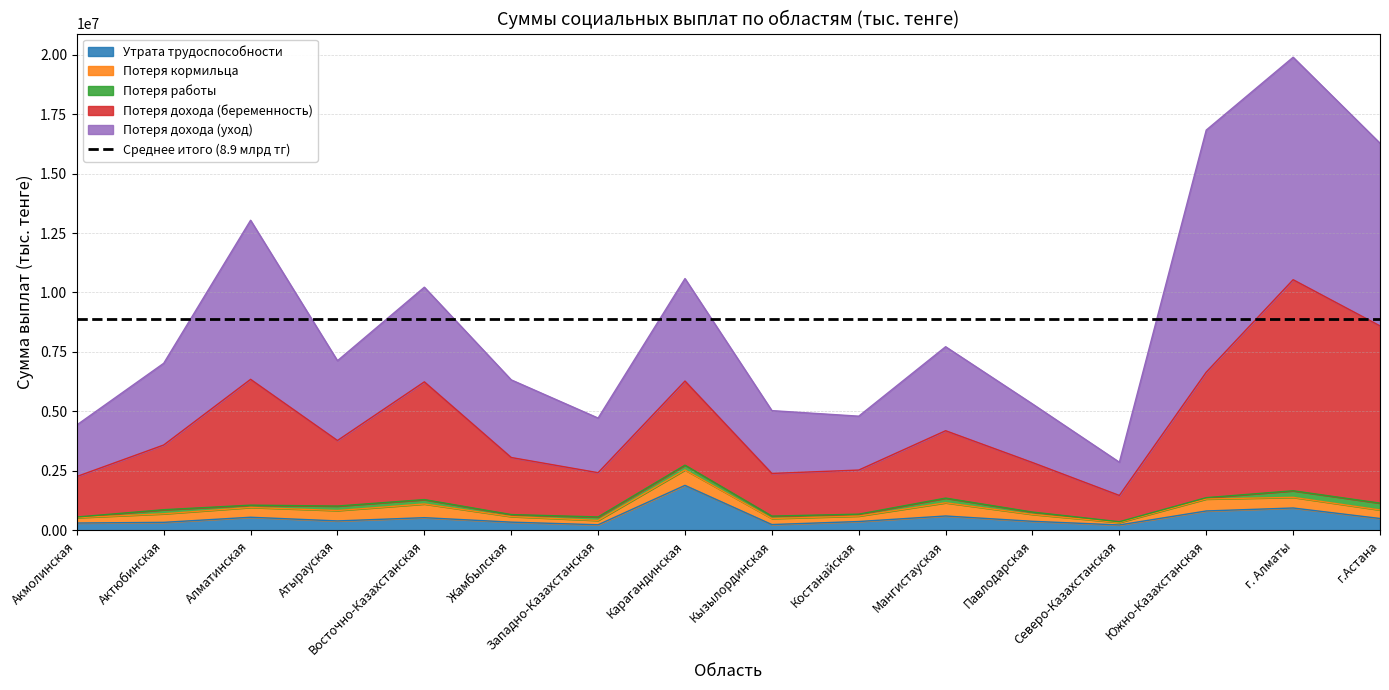

True or false: Потеря дохода (беременность) has a value of 488536.5 at Северо-Казахстанская.

False